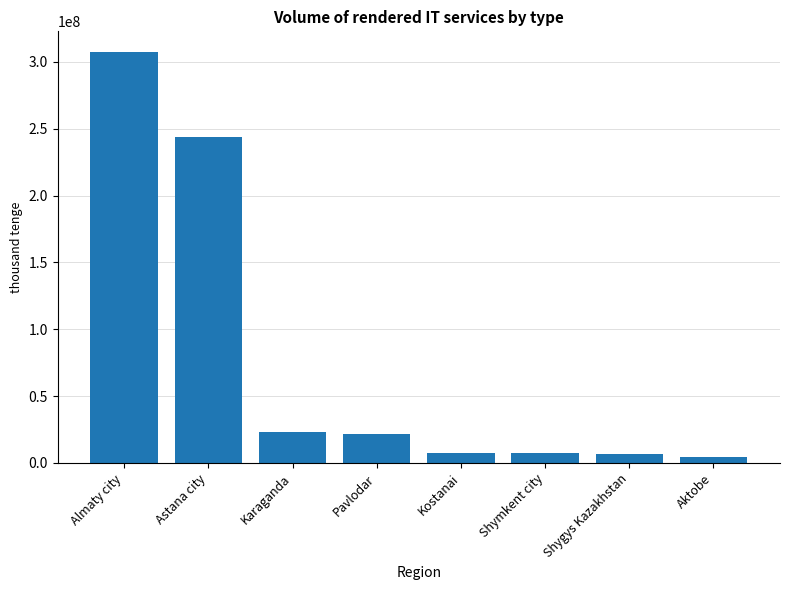

What is the maximum value shown in the chart?

307479494.7